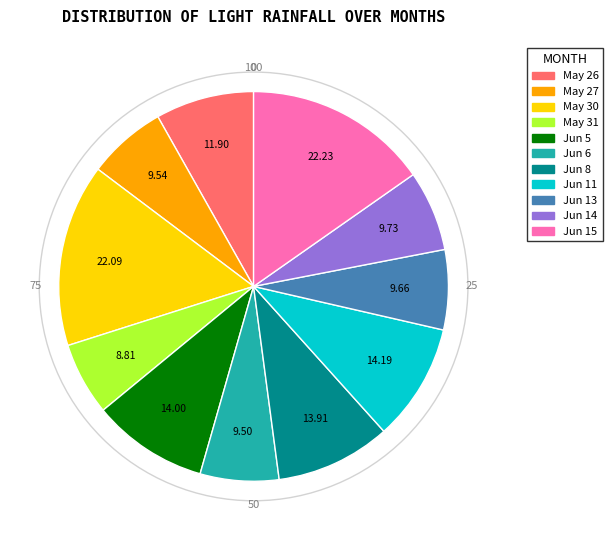

Is there any slice that represents more than half of the pie?

No